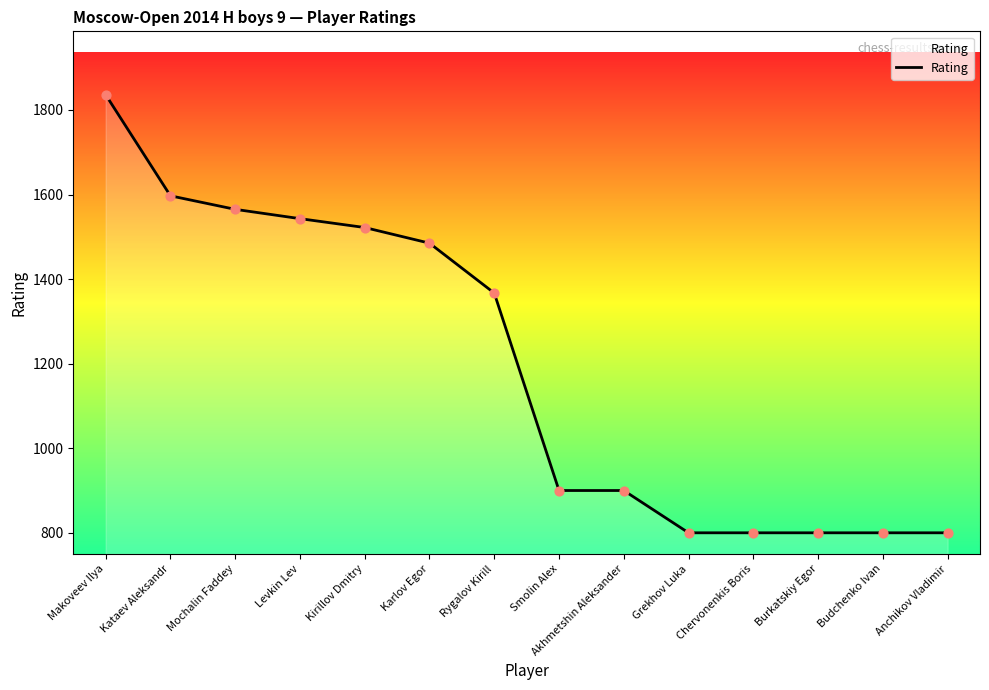

Approximately how many times larger is the value at Karlov Egor compared to Makoveev Ilya?

0.8